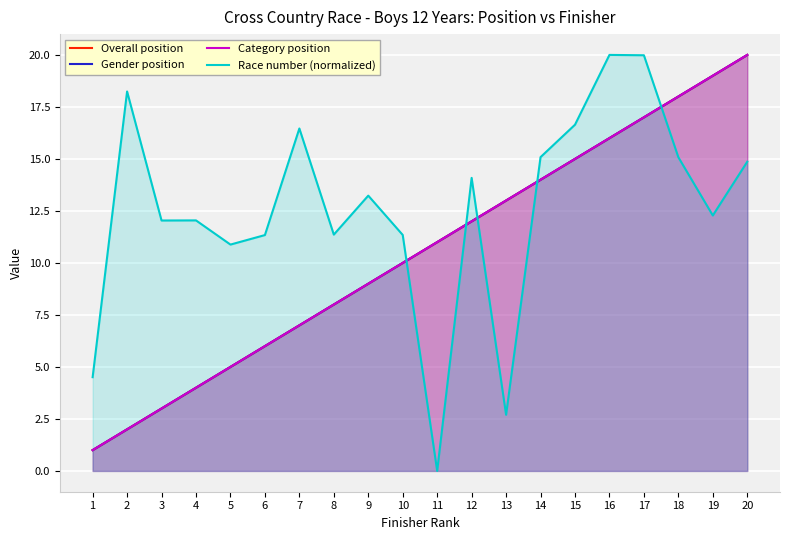

List the labels in order of Race number (normalized) value, smallest first.

11, 13, 1, 5, 6, 10, 8, 3, 4, 19, 9, 12, 20, 18, 14, 7, 15, 2, 17, 16